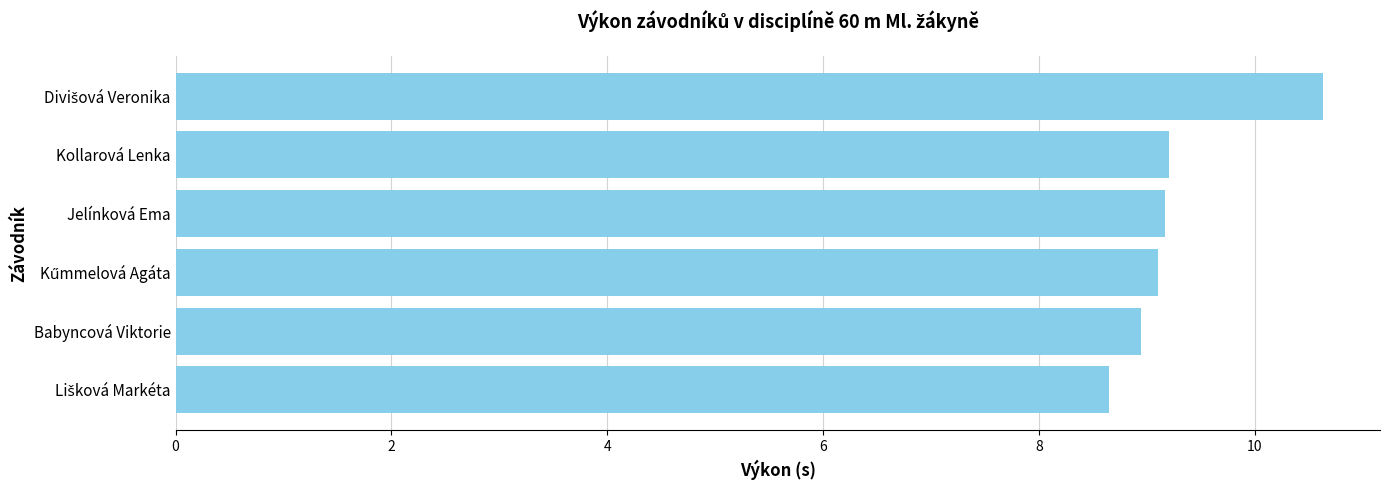

What is the average value?

9.3